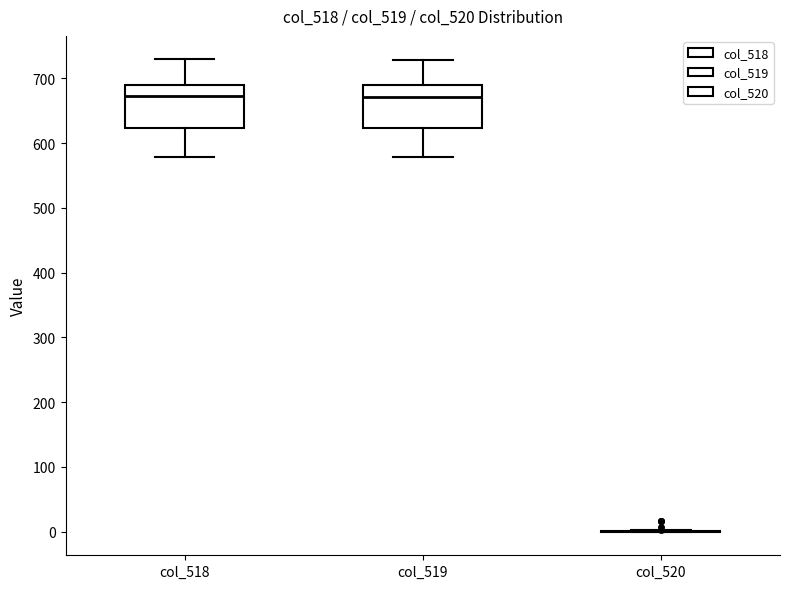

Reading left to right, read every box against the y-axis: the position of its median line, the range the box covers, and the ends of its whiskers. The values are not printed on the chart, so give them approximately, as read against the axis.

col_518: median 670, box 620 to 690, whiskers 580 to 730
col_519: median 670, box 620 to 690, whiskers 580 to 730
col_520: box collapsed to a line at 0, whiskers 0 to 0